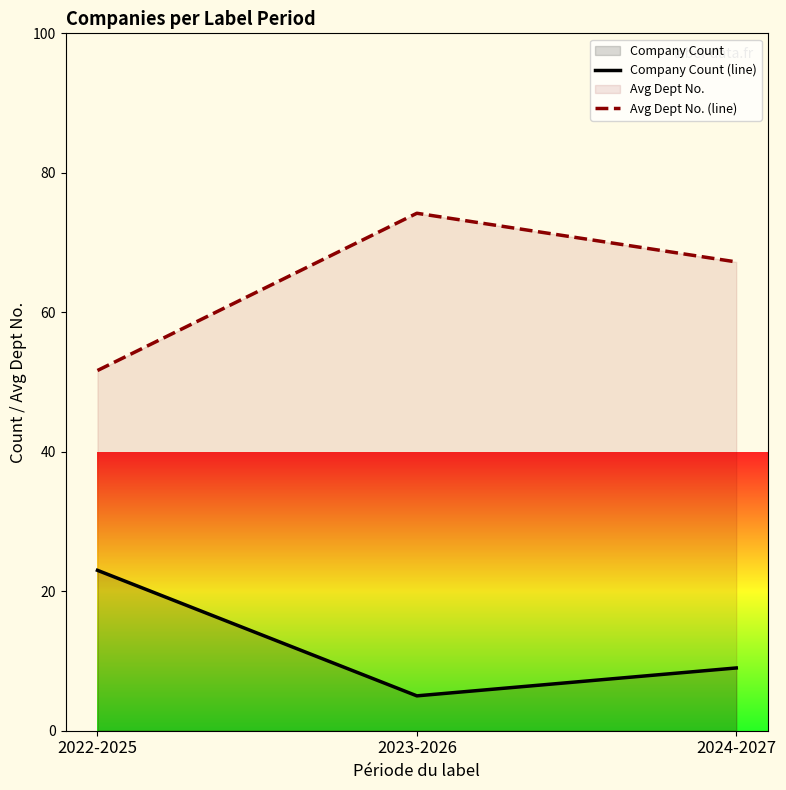

Reading left to right, list all the values displayed in this chart.

Company Count (line): 2022-2025=23.0	2023-2026=5.0	2024-2027=9.0
Avg Dept No. (line): 2022-2025=51.7	2023-2026=74.2	2024-2027=67.2